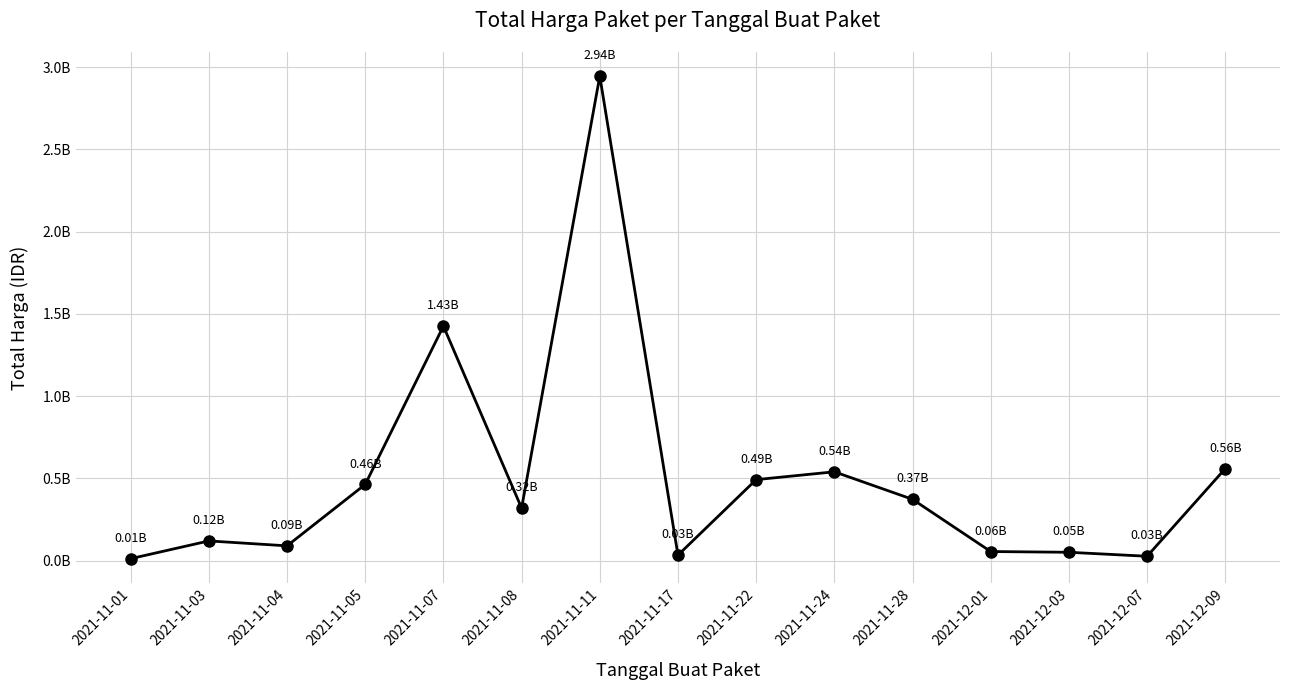

Which label corresponds to the largest value in the chart?

2021-11-11